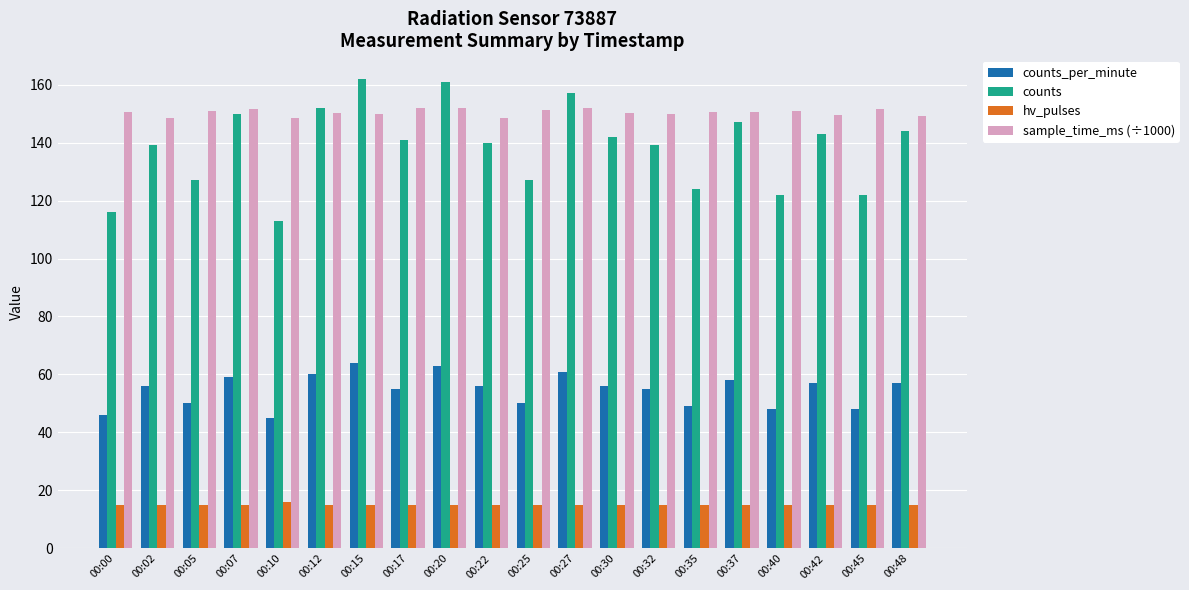

What is the total value across all series at 00:35?

338.7